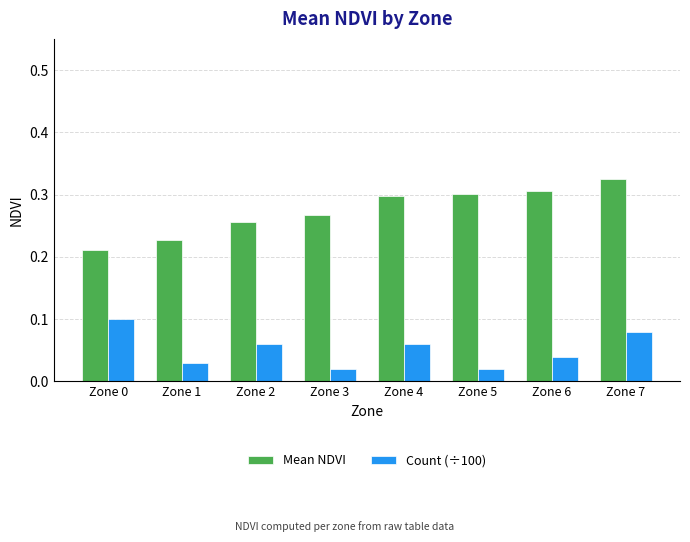

At Zone 1, list the series in order from largest to smallest.

Mean NDVI, Count (÷100)